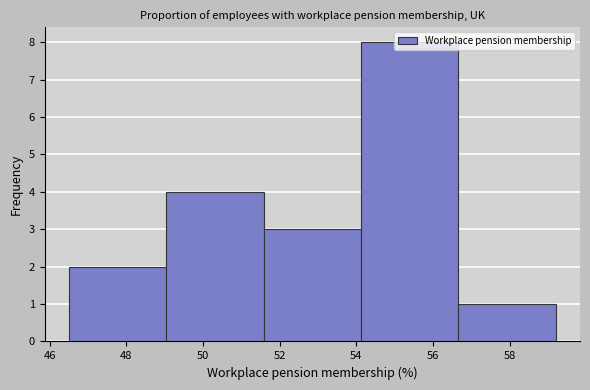

Reading left to right, transcribe this chart: for each bar, give the range it covers on the x-axis and its height. Neither the bar edges nor the heights are printed on the chart, so give them approximately, as read against the axes.

46.50 to 49.04: 2
49.04 to 51.58: 4
51.58 to 54.12: 3
54.12 to 56.66: 8
56.66 to 59.20: 1